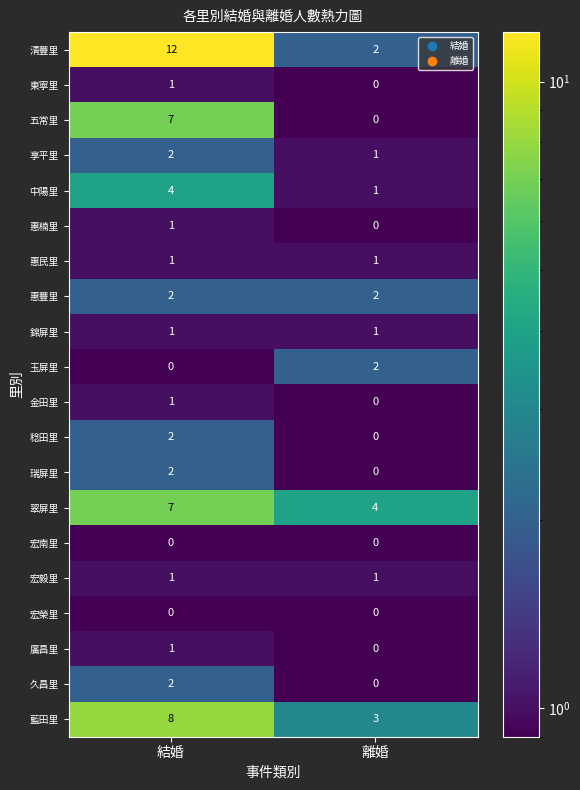

Which series has the largest range (max minus min)?

清豐里